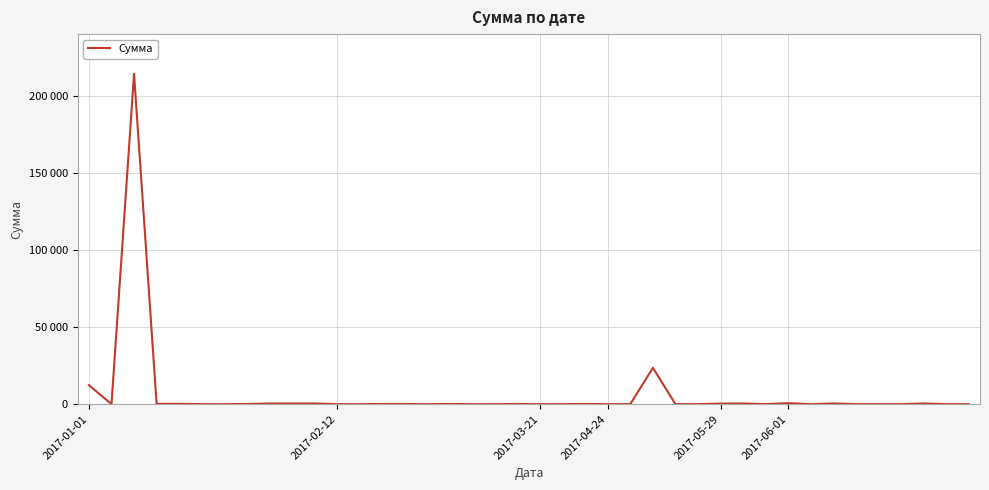

Where is the data nearest to the value 107107?

25